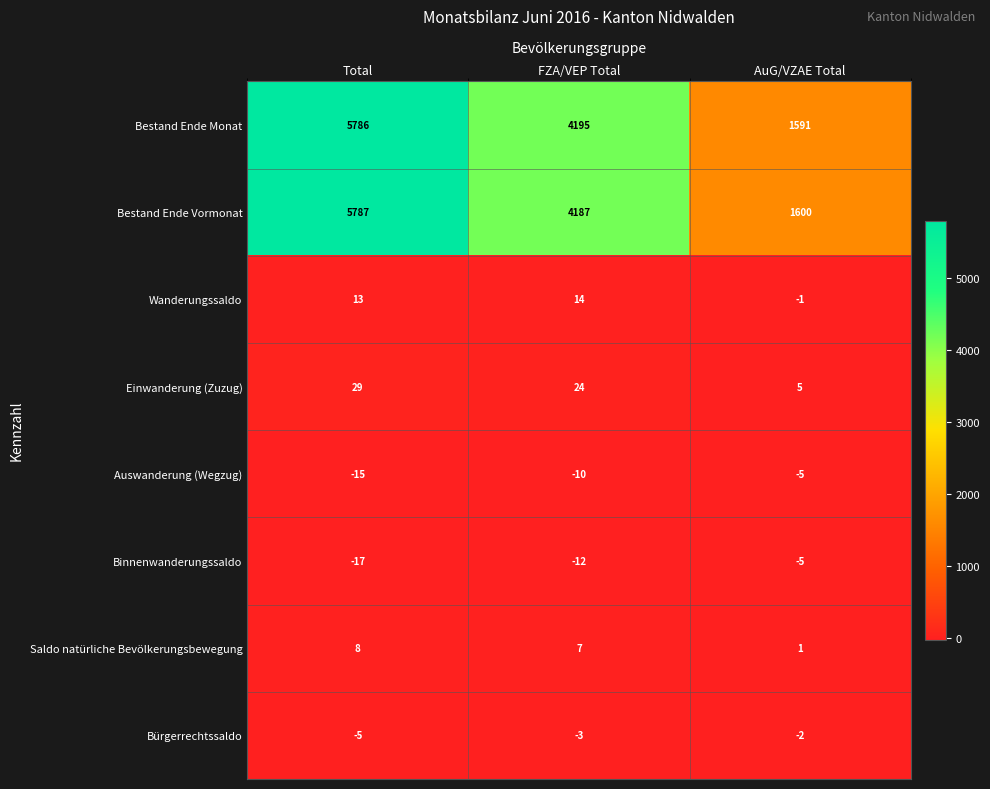

Where is Auswanderung (Wegzug) nearest to the value -10?

FZA/VEP Total